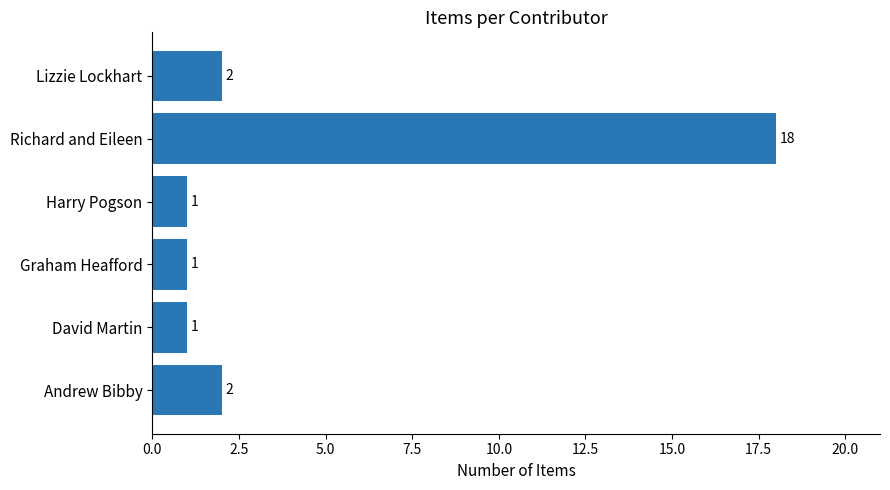

What is the maximum value shown in the chart?

18